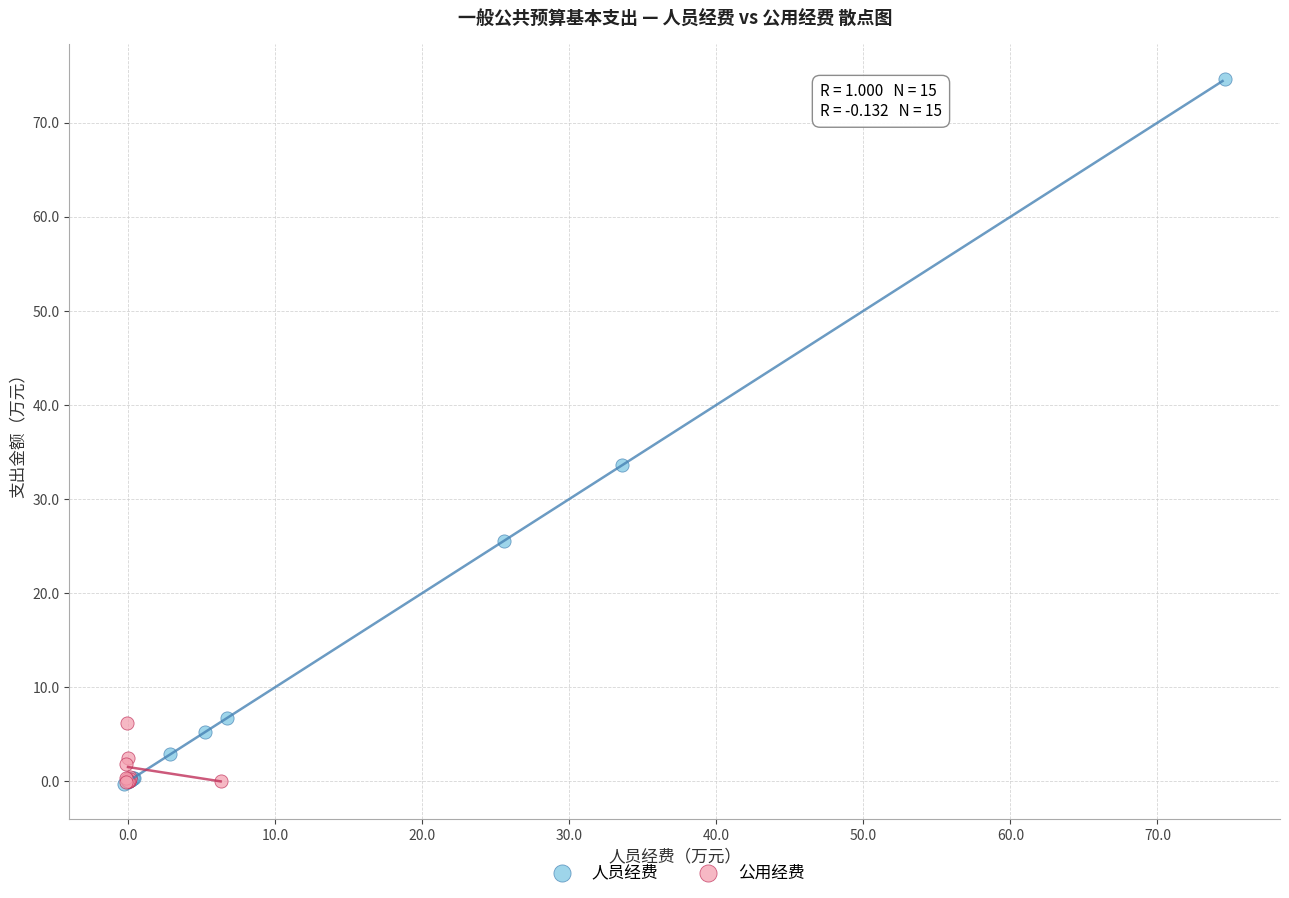

Which series has the widest spread of Y values?

人员经费